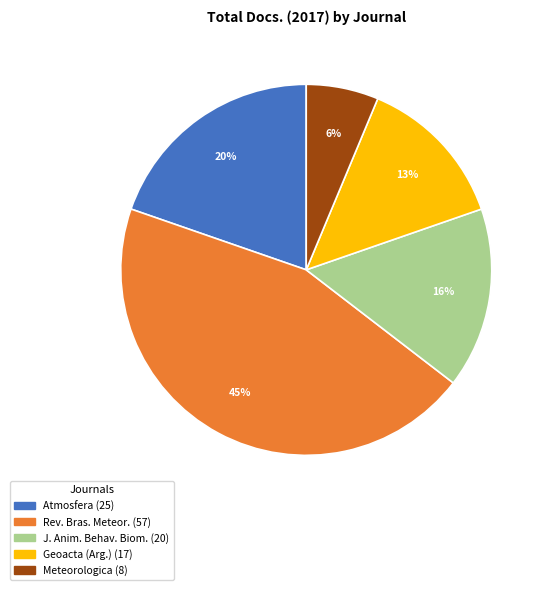

How many slices are in this pie chart?

5